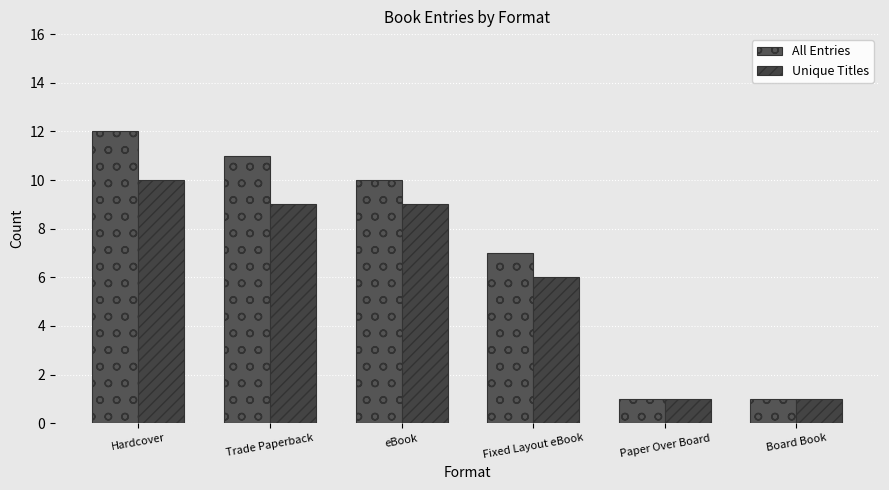

What is the sum of the All Entries values at eBook and Trade Paperback?

21